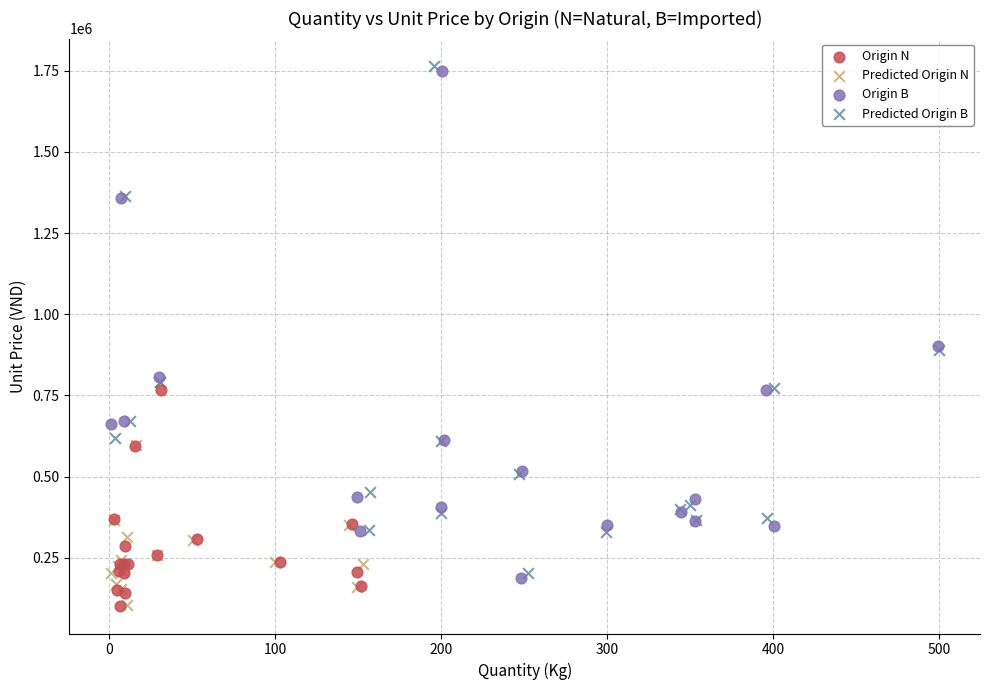

Which series has the widest spread of Y values?

Origin B